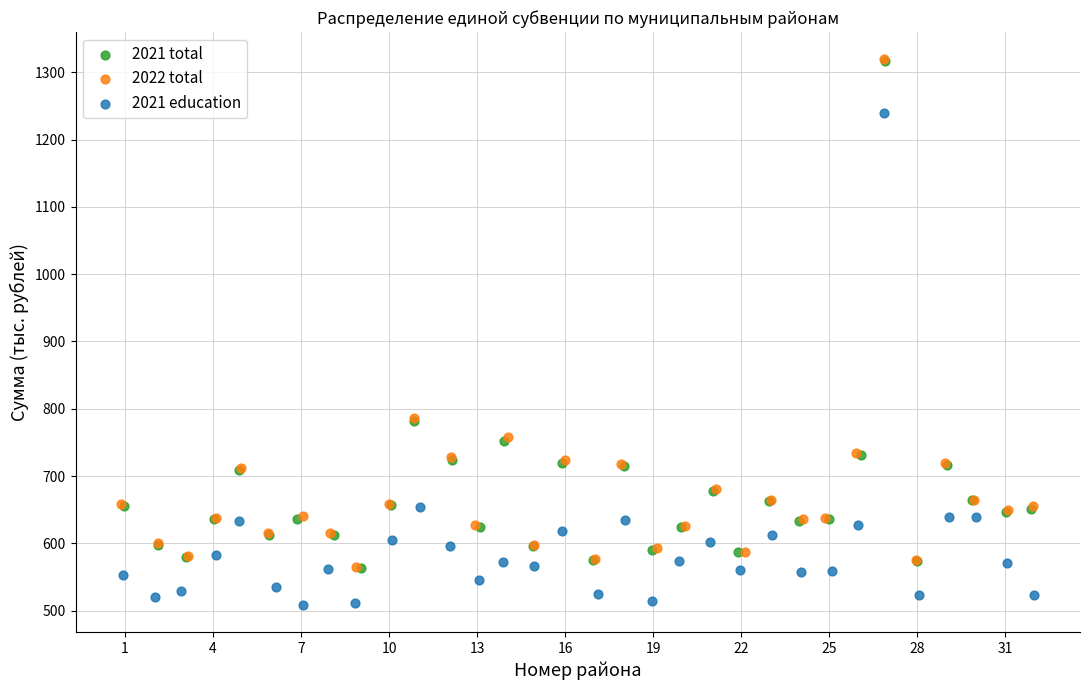

Which series contains the lowest Y value?

2021 education